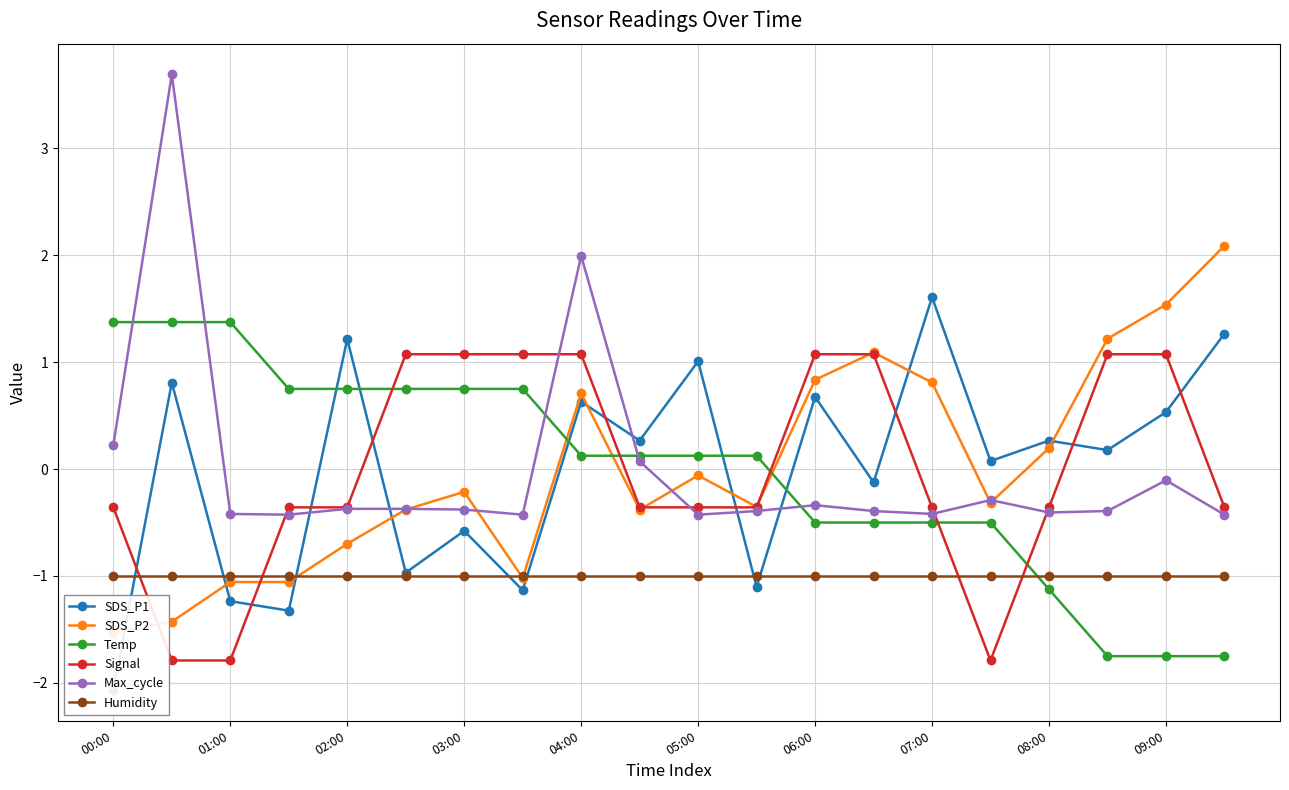

What is the average value of the Humidity series?

-1.0